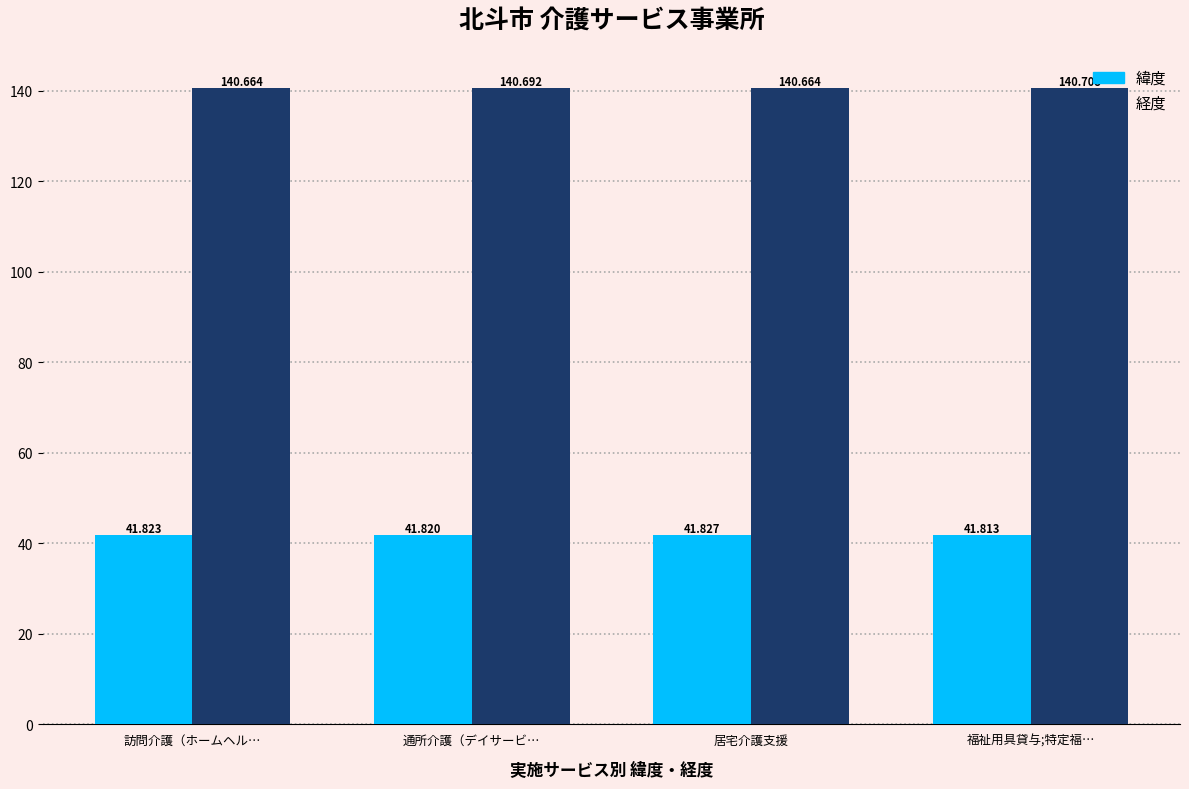

The value of 緯度 at 福祉用具貸与;特定福… is 41.8. True or false?

True